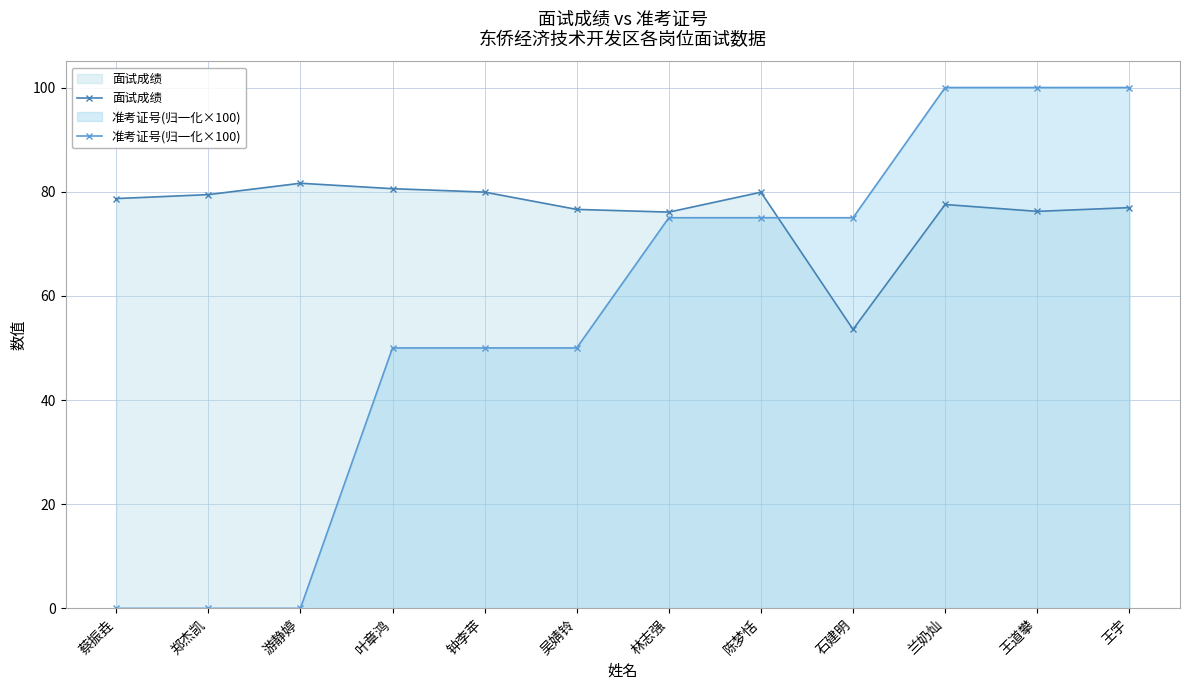

What is the difference between the highest and lowest values at 游静婷?

81.6